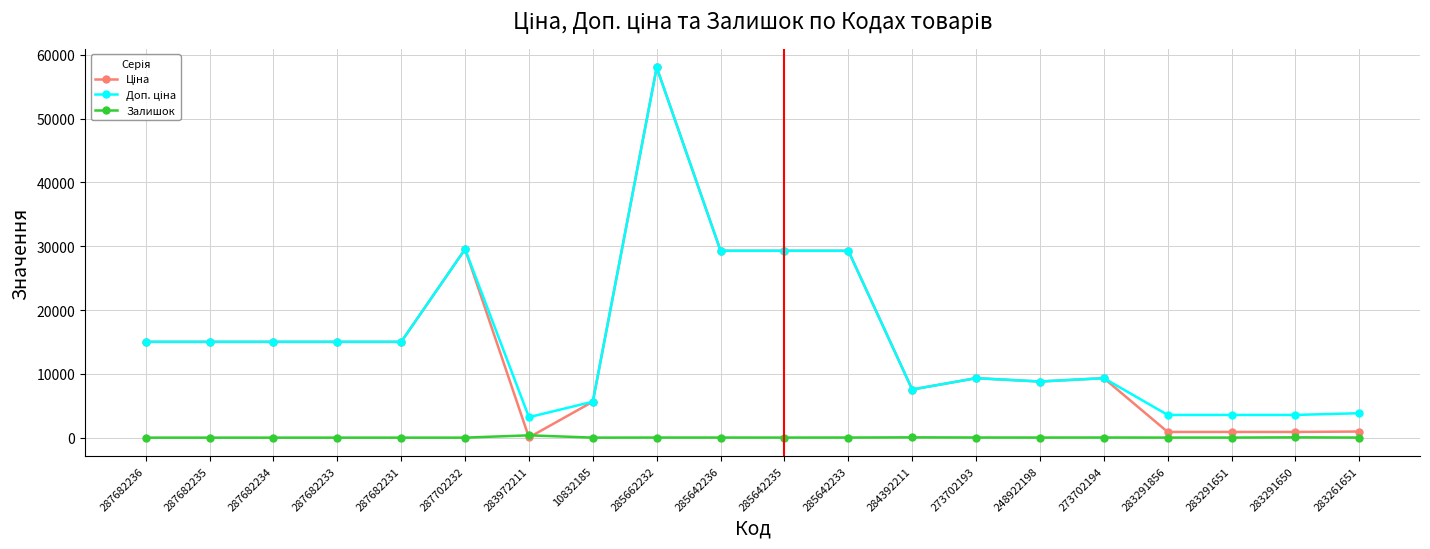

Which category has the highest value across all series?

285662232